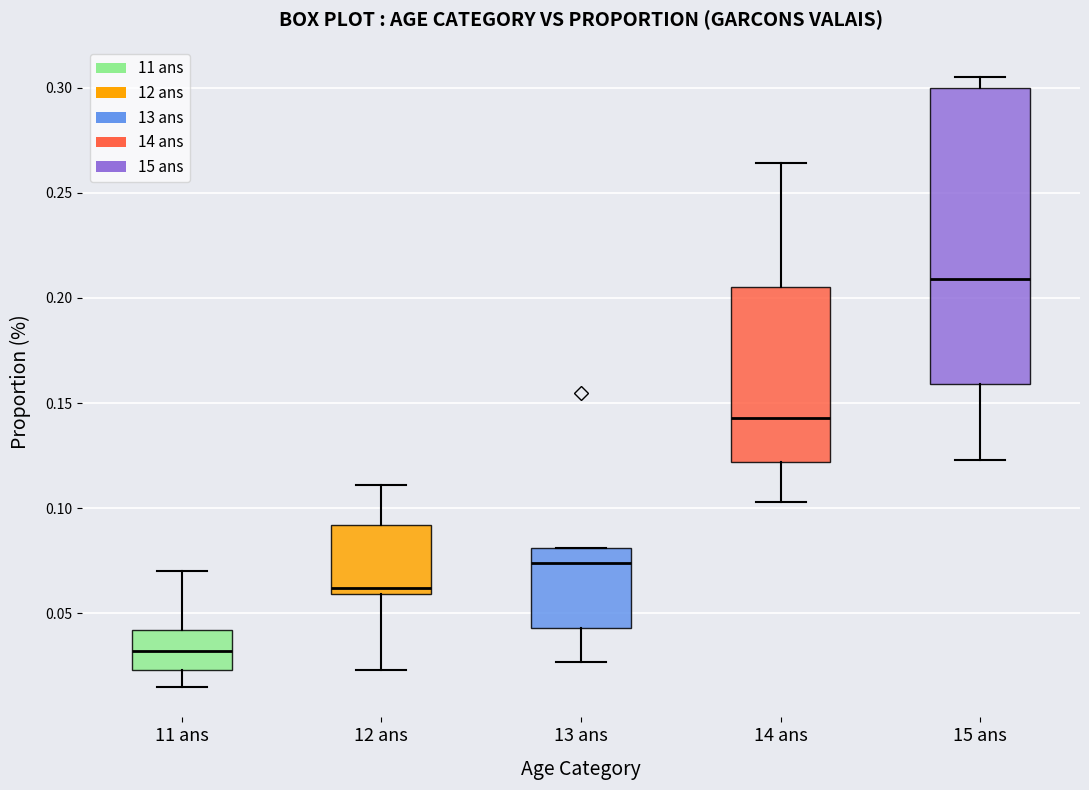

Which box's median line is the lowest?

11 ans